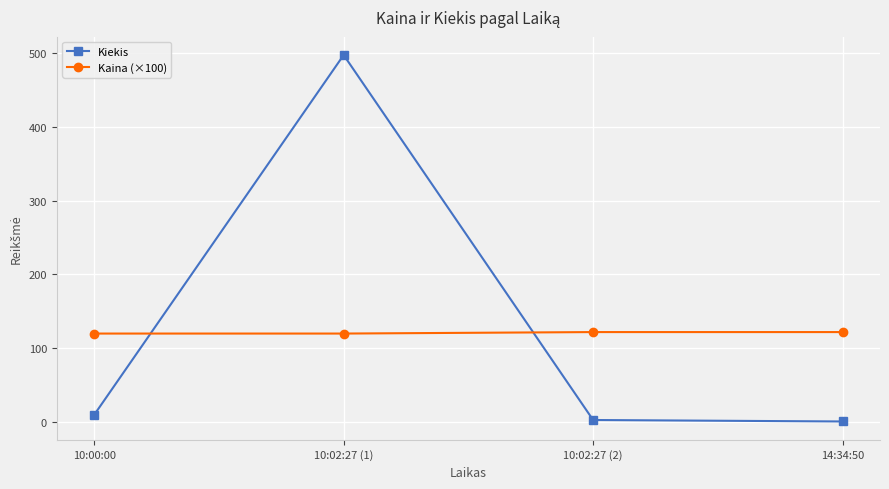

At which category is the sum across all series the highest?

10:02:27 (1)